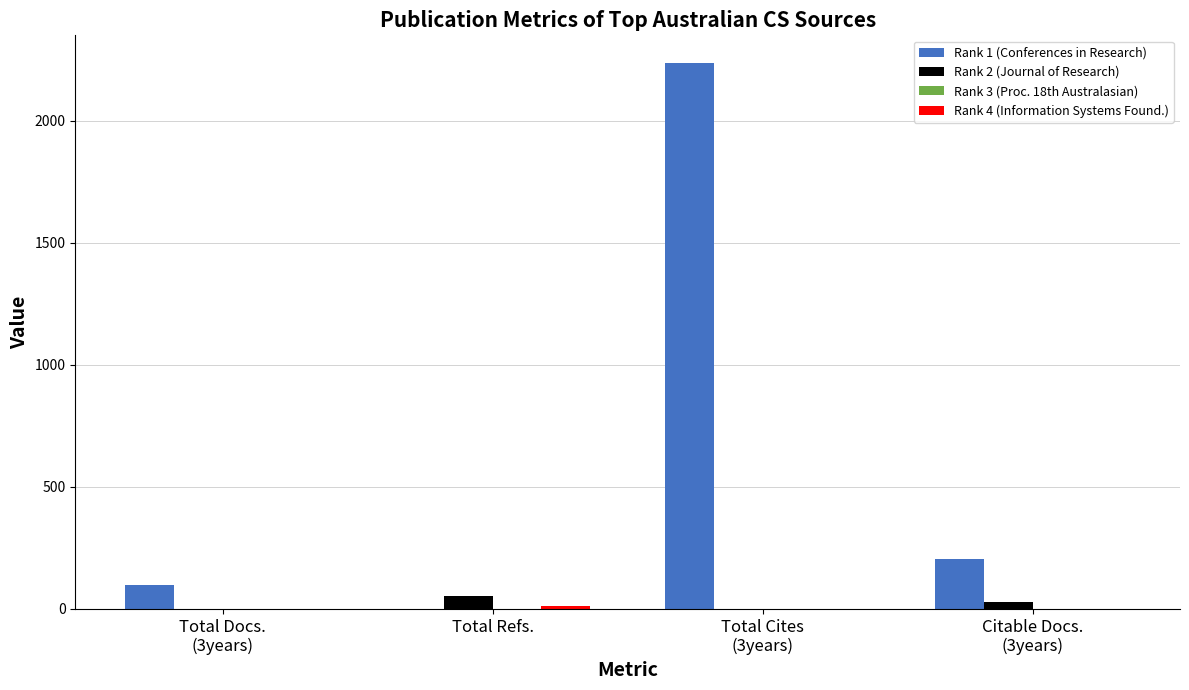

How many groups of bars are there?

4